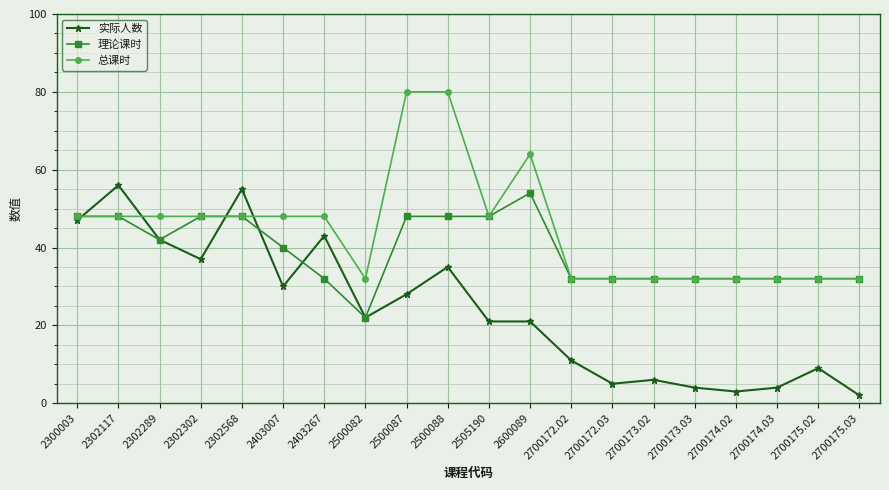

Is this an area chart (filled region under the line)?

No